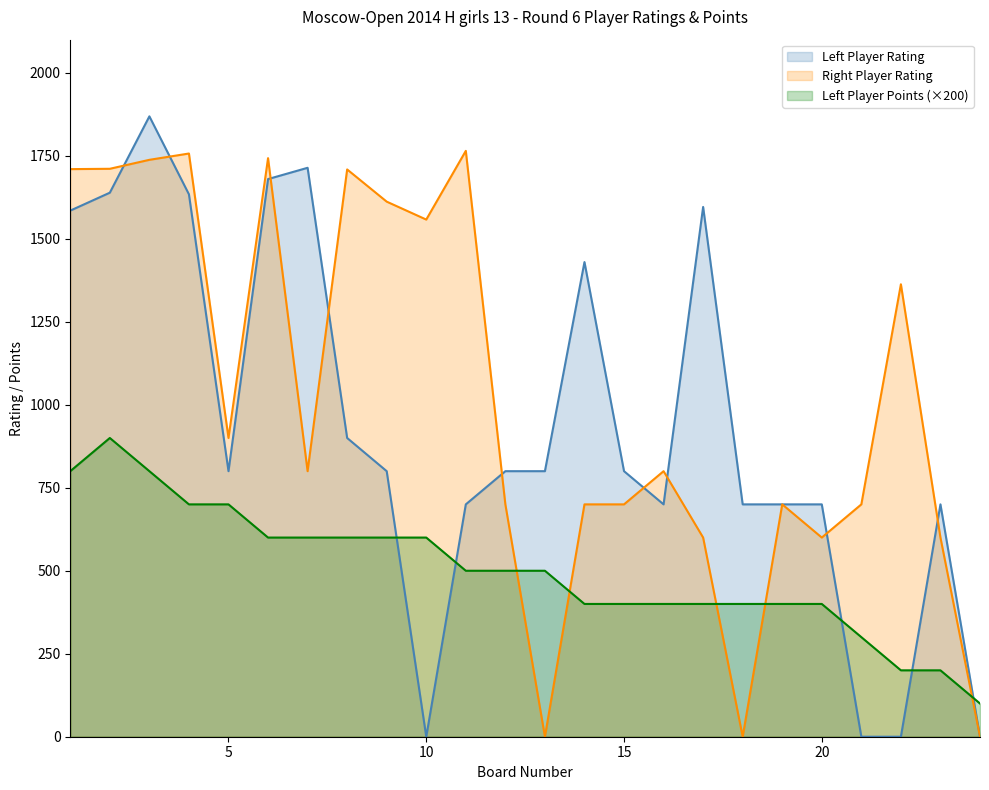

Where does the Left Player Rating series first go above 800?

1